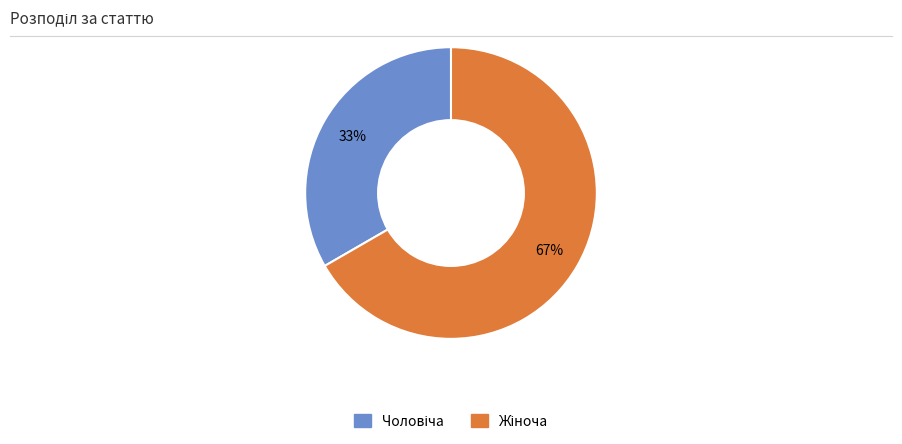

To the nearest percent, what is the average slice percentage?

50%